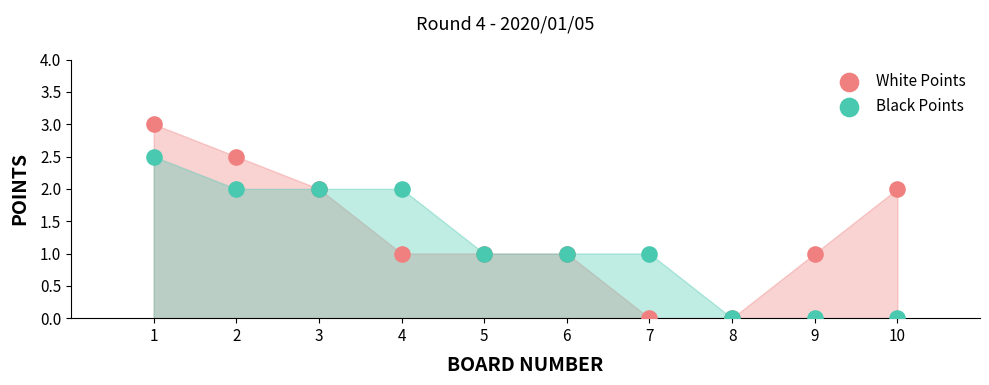

What are all the series names shown in the legend?

White Points, Black Points